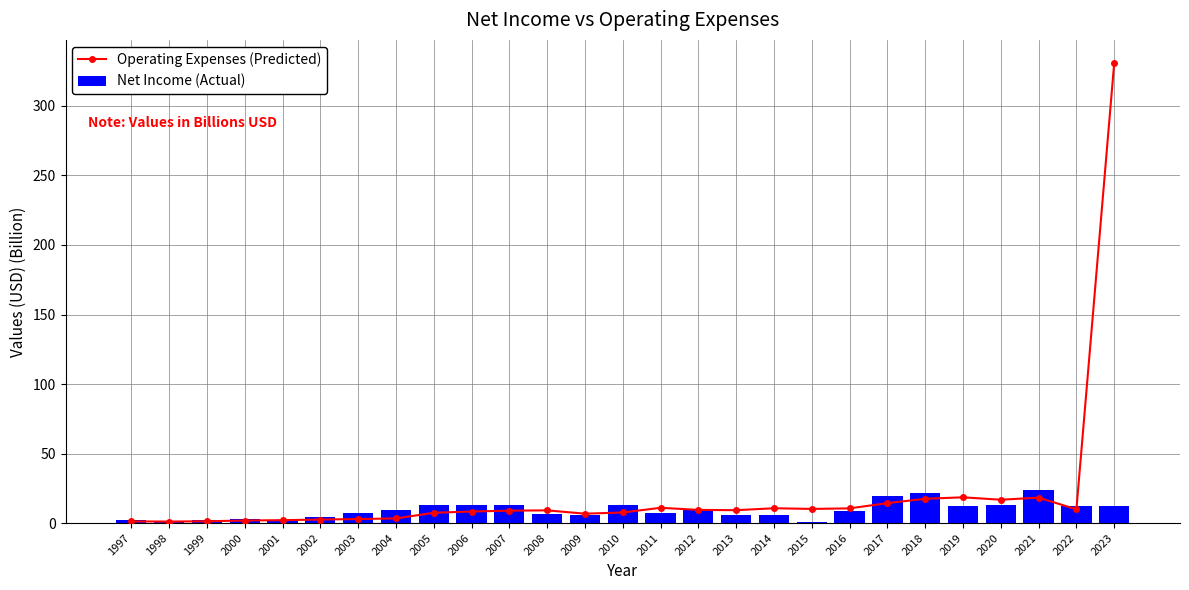

Does the chart contain stacked bars?

No